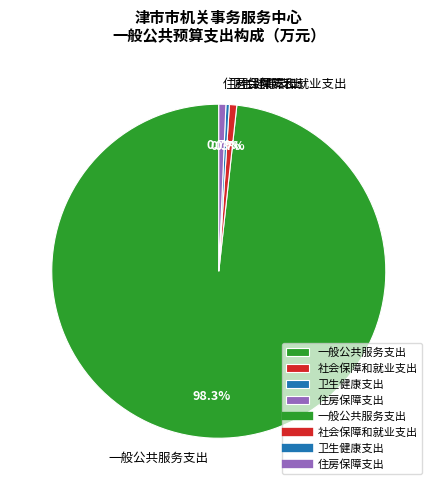

Which slice is the largest?

一般公共服务支出